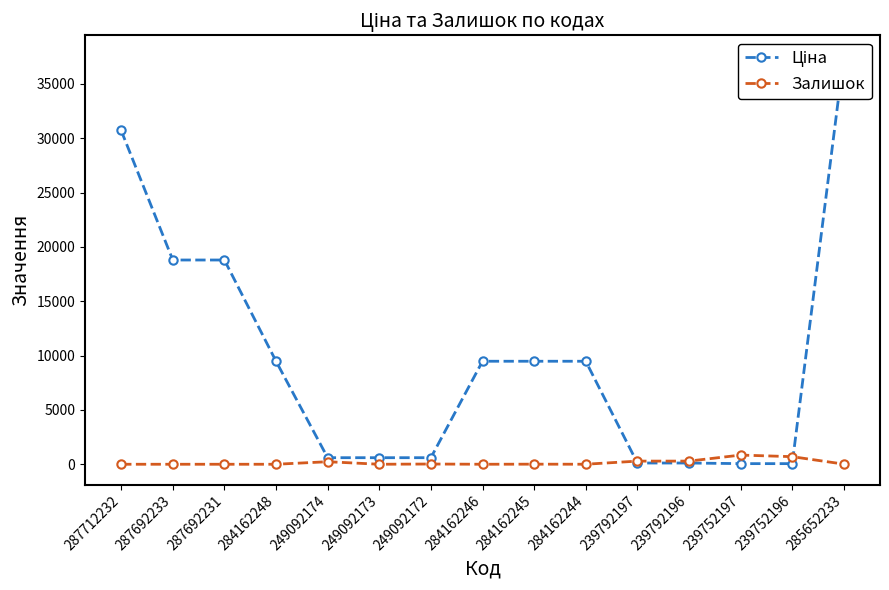

Which series has the largest range (max minus min)?

Ціна